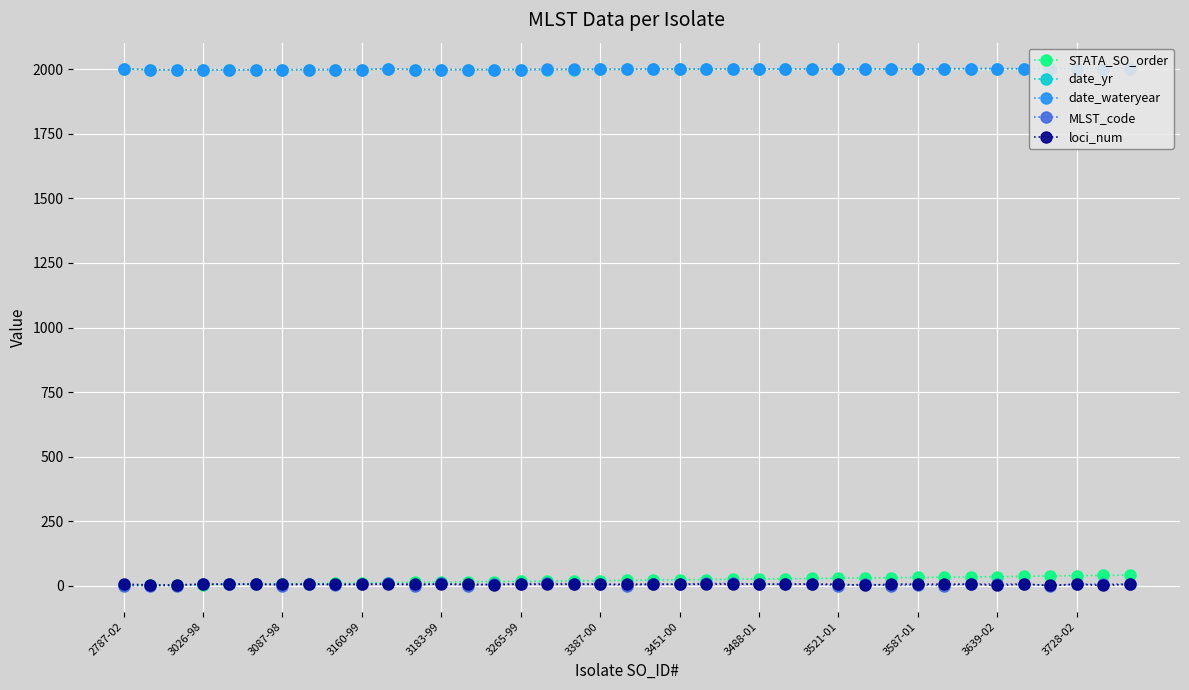

True or false: date_wateryear and loci_num intersect in this chart.

False